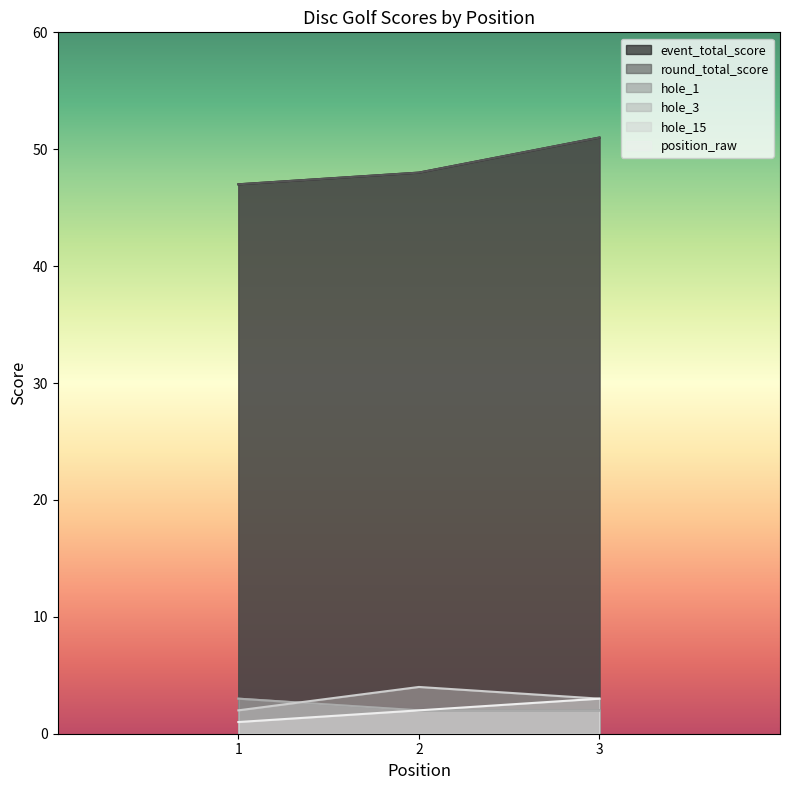

Which series has the largest total across all categories?

event_total_score